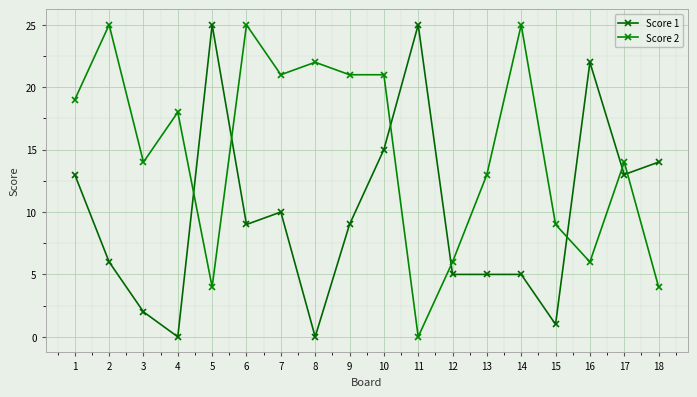

Rank the series at 7 from highest to lowest value.

Score 2, Score 1